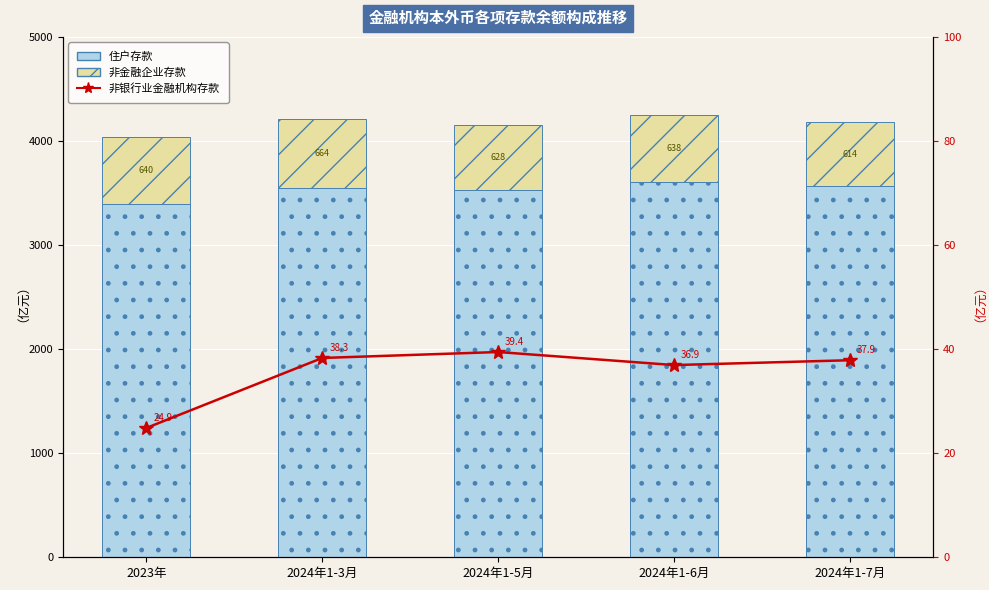

What is the label of the 5th bar from the left?

2024年1-7月